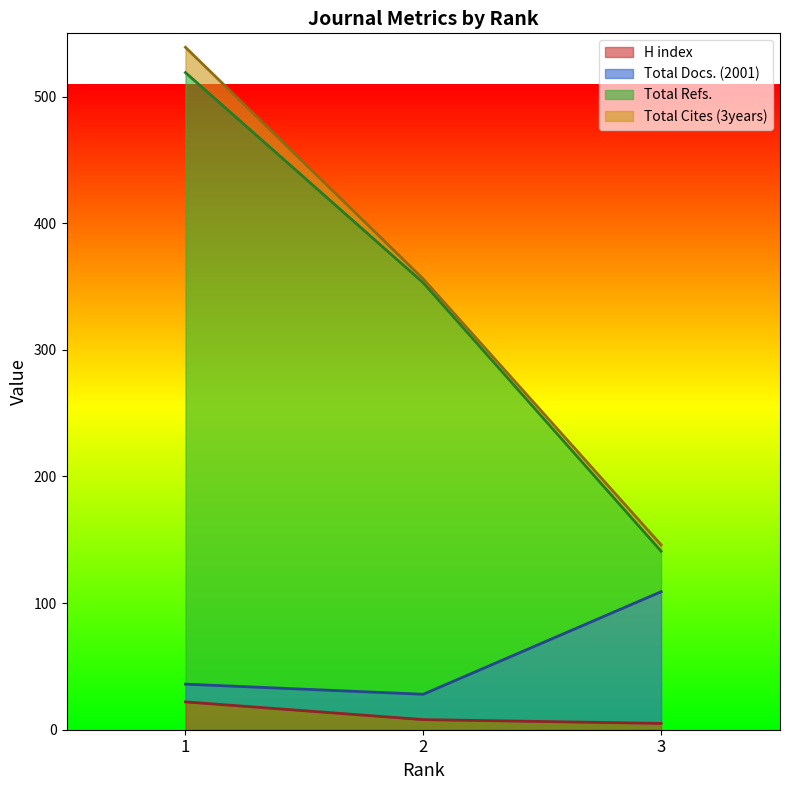

What is the difference between the H index values at 2 and 3?

3